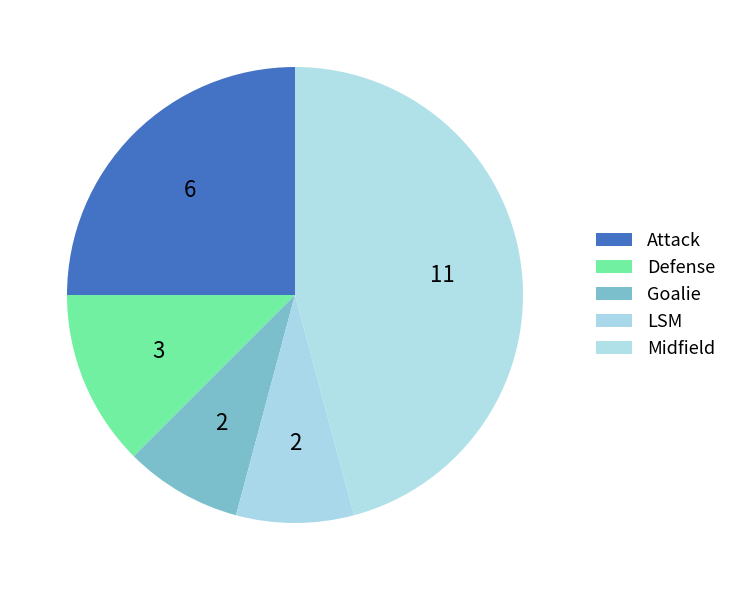

Between Defense and Midfield, which is larger?

Midfield